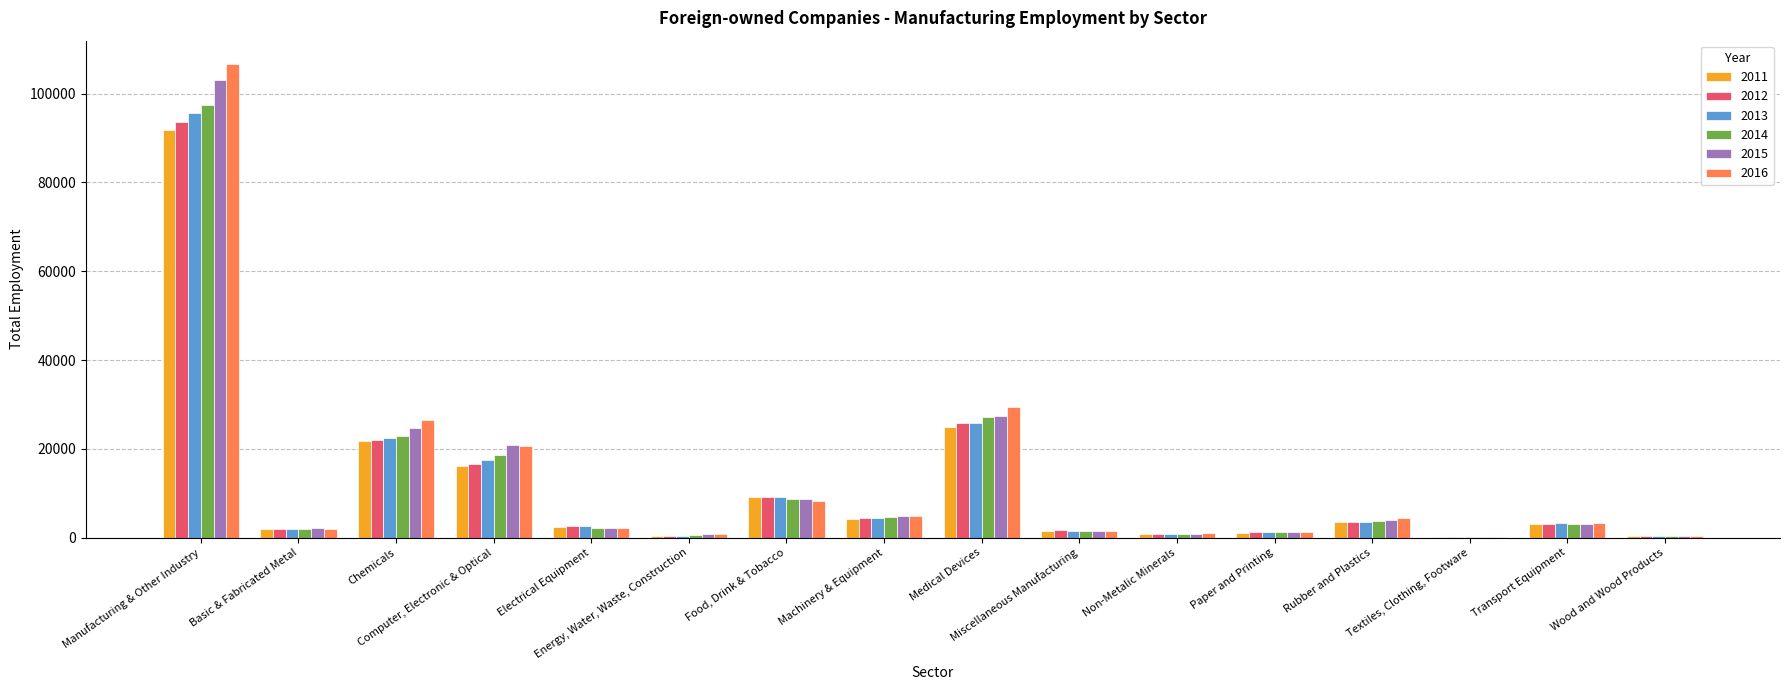

How many distinct data groups are displayed?

6